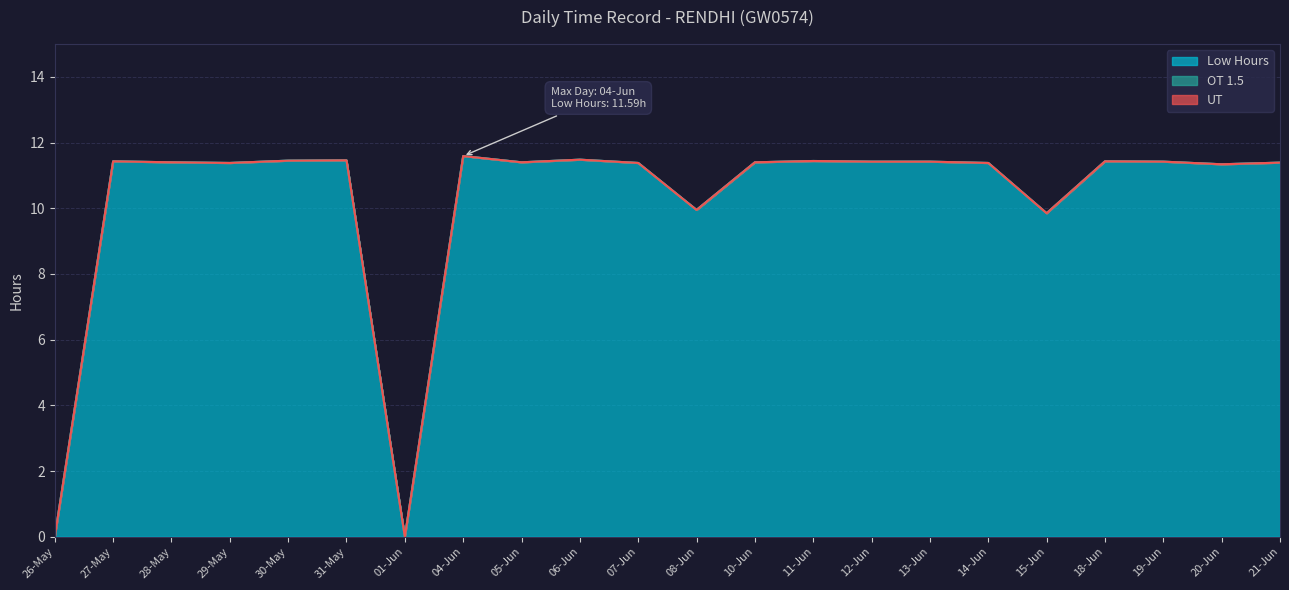

Which series has the widest spread of values?

Low Hours